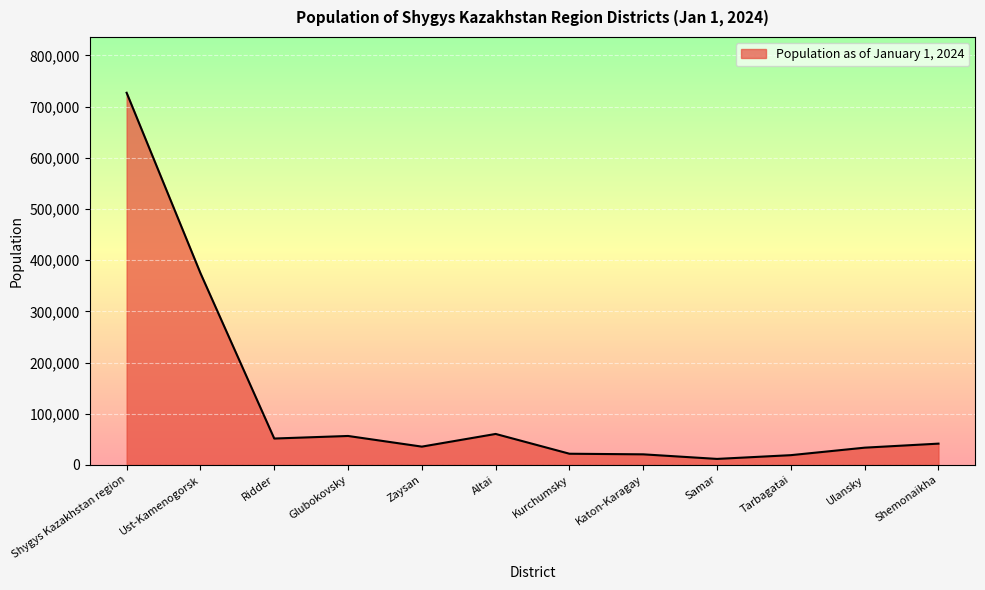

Which has a higher value, Glubokovsky or Ust-Kamenogorsk?

Ust-Kamenogorsk